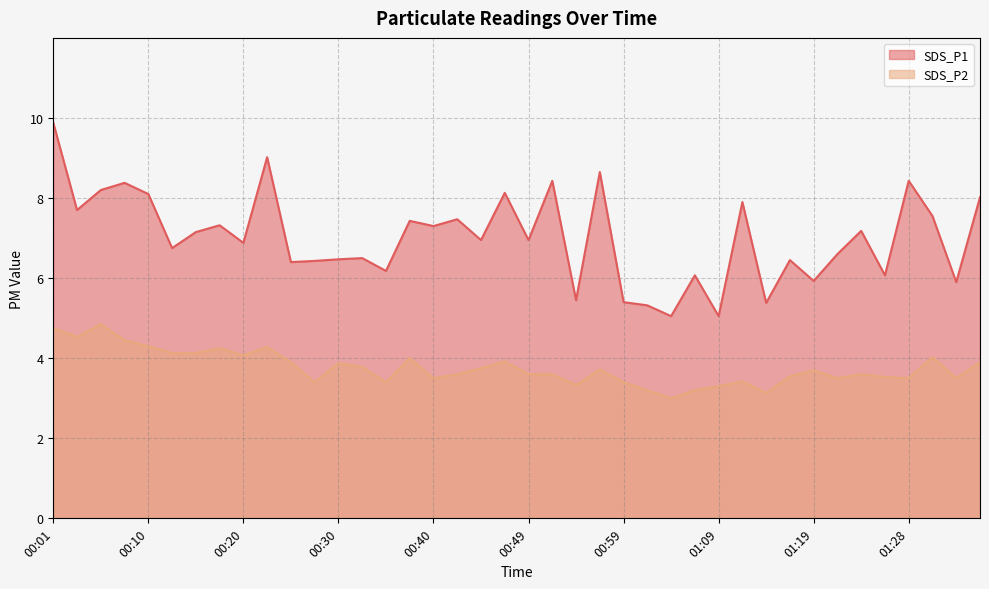

Rank the series by their maximum value, from highest to lowest.

SDS_P1, SDS_P2